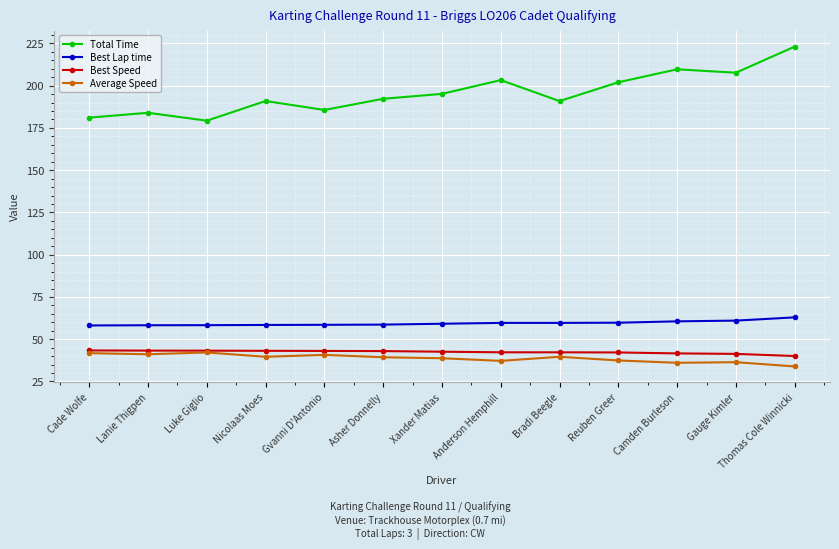

The Best Speed series shows 40.0 at Thomas Cole Winnicki. True or false?

True